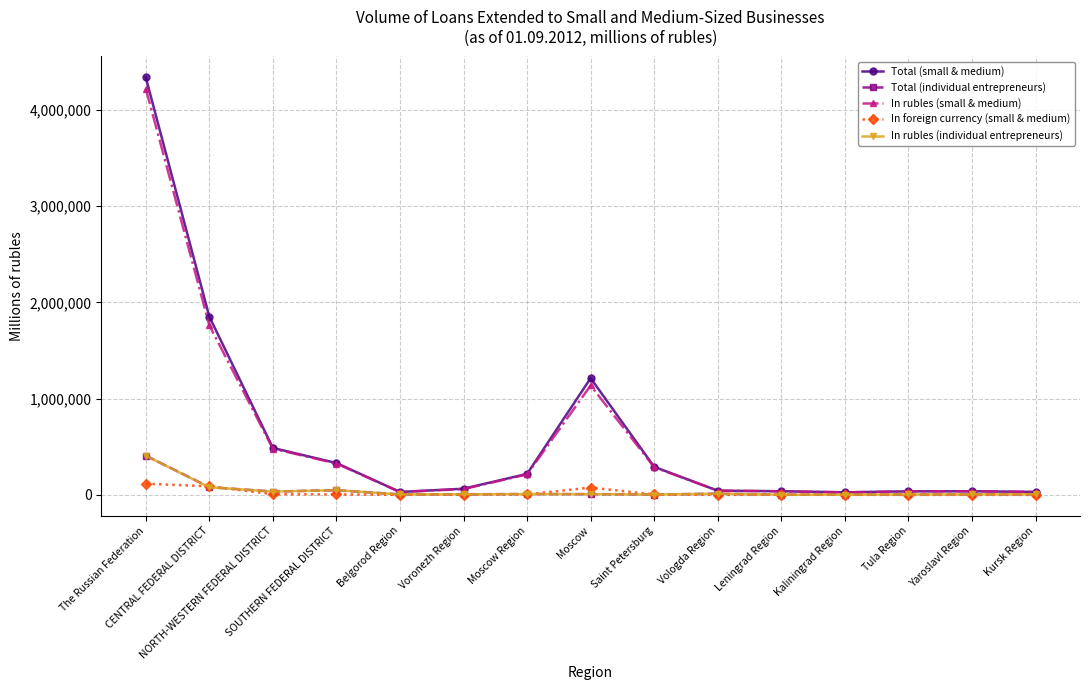

At which category is the sum across all series the highest?

The Russian Federation